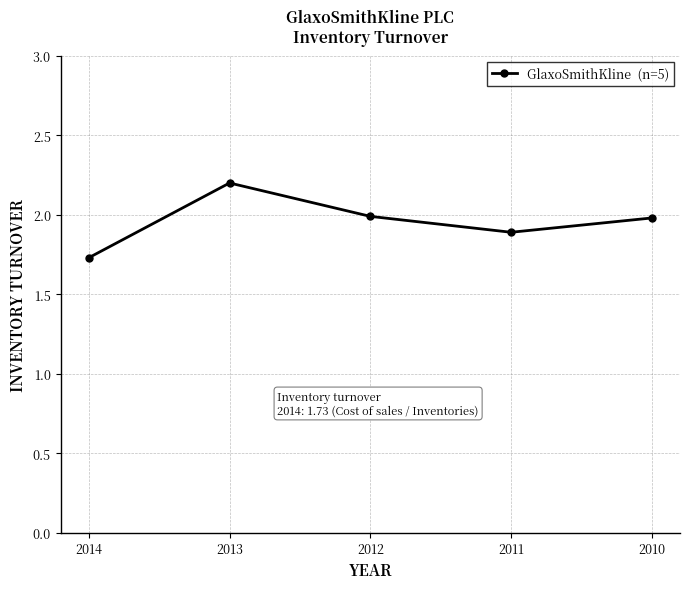

How many lines are shown in the chart?

1